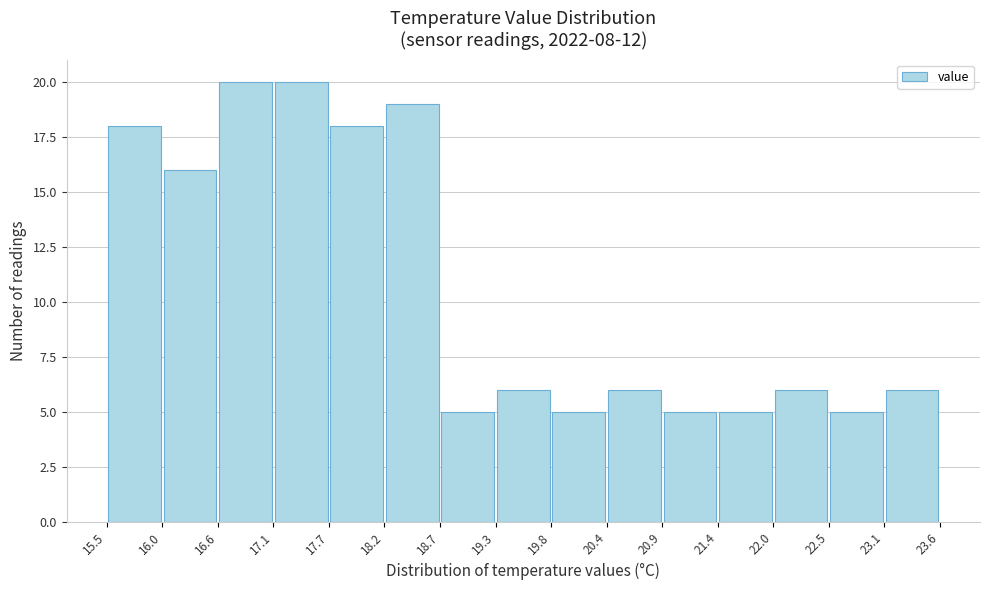

Reading left to right, list every bar in this chart as the range it spans on the x-axis followed by its height. The values are not printed on the chart, so give them approximately, as read against the axis.

15.5 to 16.0: 18
16.0 to 16.6: 16
16.6 to 17.1: 20
17.1 to 17.7: 20
17.7 to 18.2: 18
18.2 to 18.7: 19
18.7 to 19.3: 5
19.3 to 19.8: 6
19.8 to 20.4: 5
20.4 to 20.9: 6
20.9 to 21.4: 5
21.4 to 22.0: 5
22.0 to 22.5: 6
22.5 to 23.1: 5
23.1 to 23.6: 6